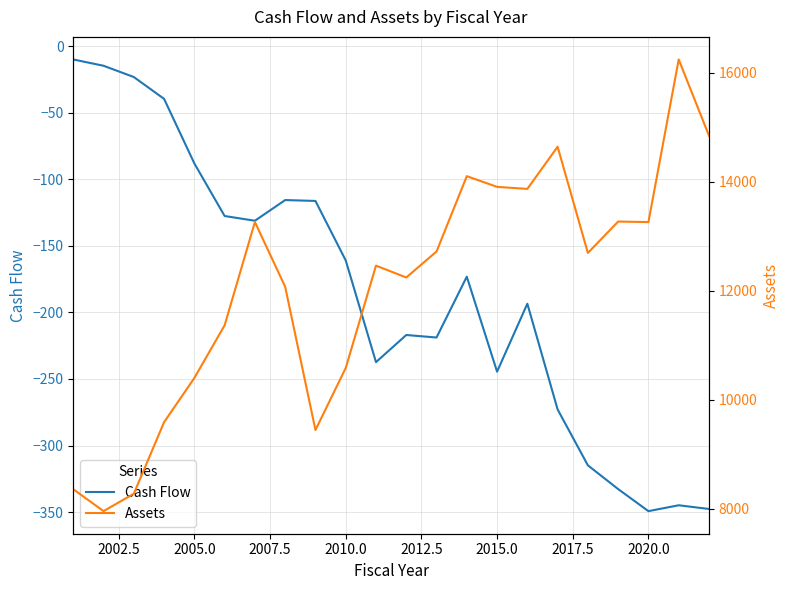

What is the minimum value for Cash Flow?

-349.3